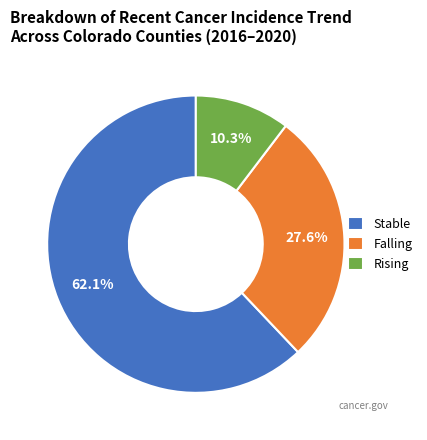

Count the number of slices in the pie.

3